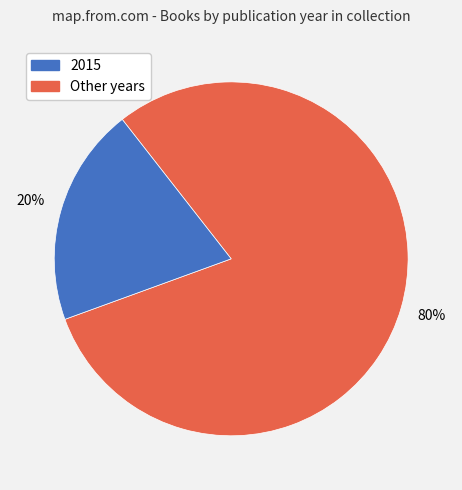

To the nearest percent, what is the difference between the largest and smallest slice percentages?

60%